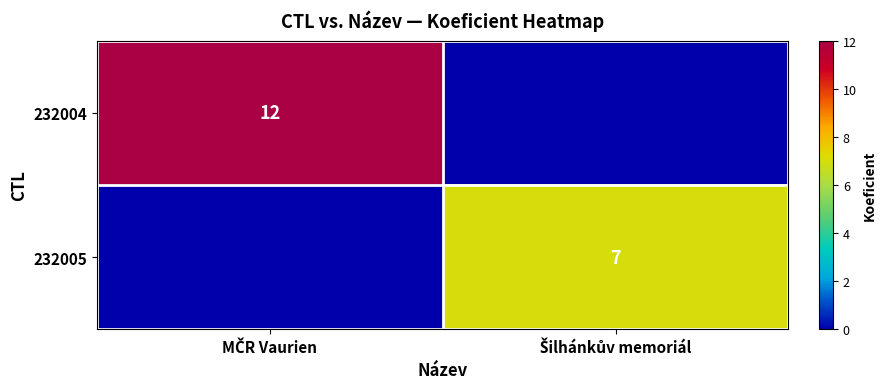

List the series in order of their peak value, lowest first.

232005, 232004